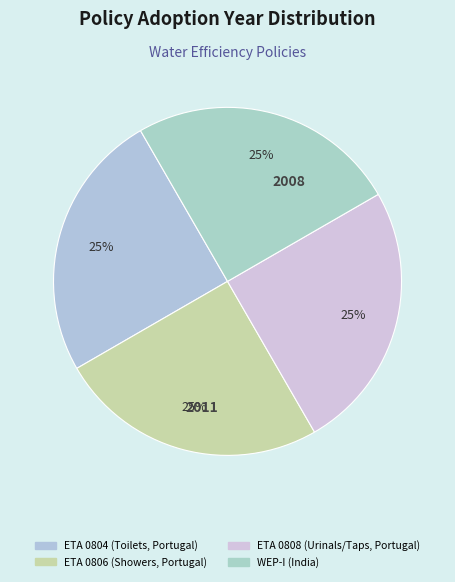

Is there any slice that represents more than half of the pie?

No